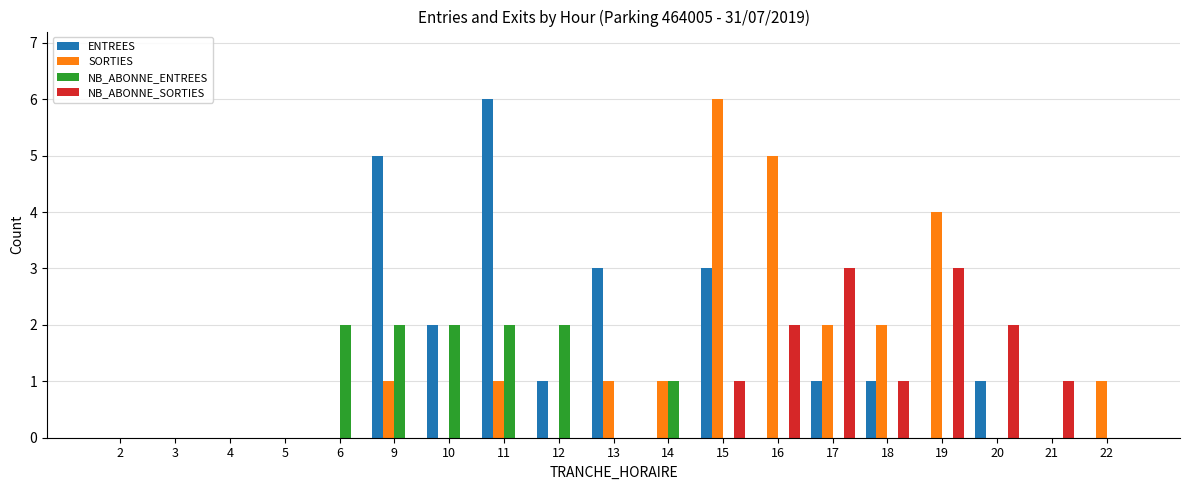

What is the approximate value of SORTIES at 19?

4